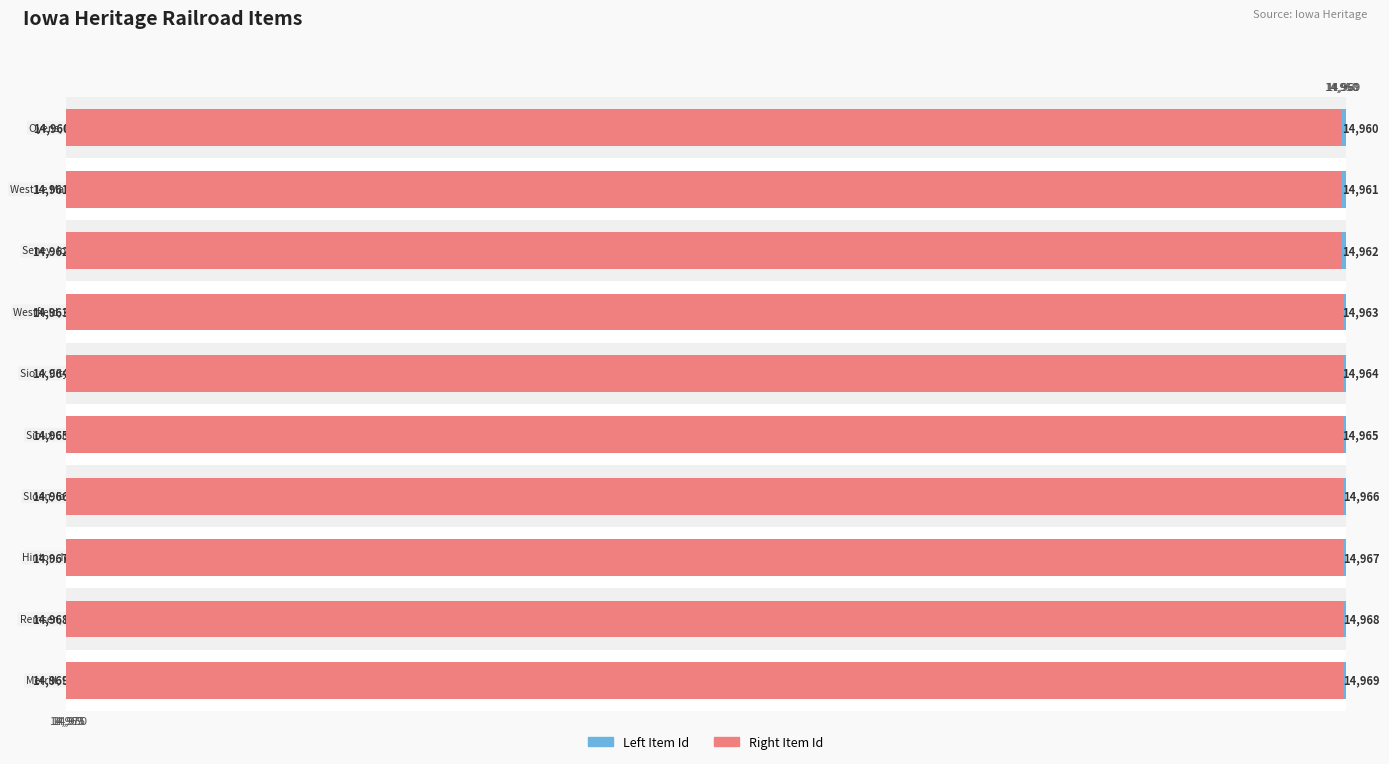

Which series has the largest range (max minus min)?

Left (Item Id)